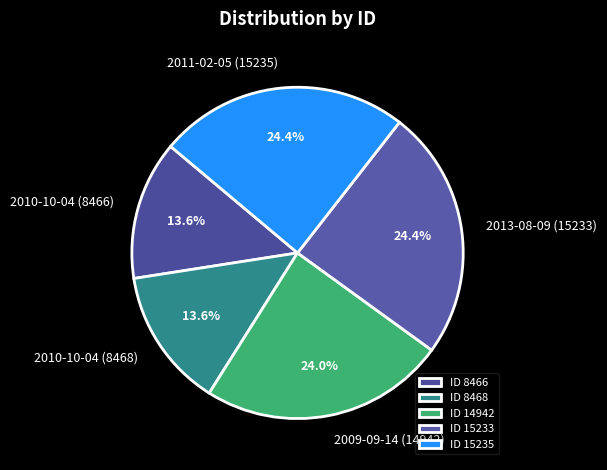

How much of the chart is everything except 2013-08-09 (15233)?

75.6%